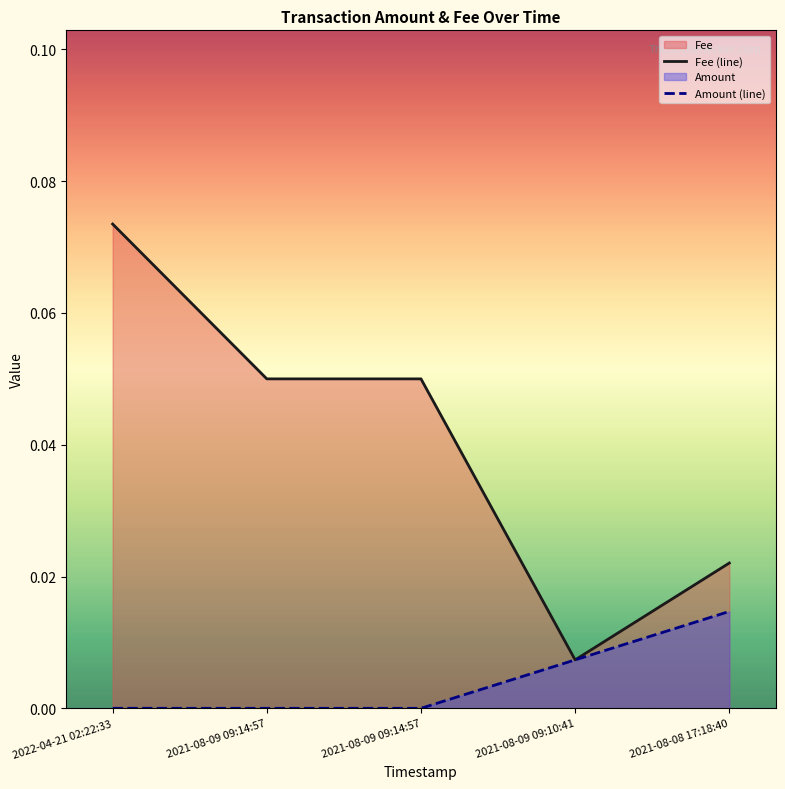

Where is Fee nearest to the value 0?

2021-08-09 09:10:41